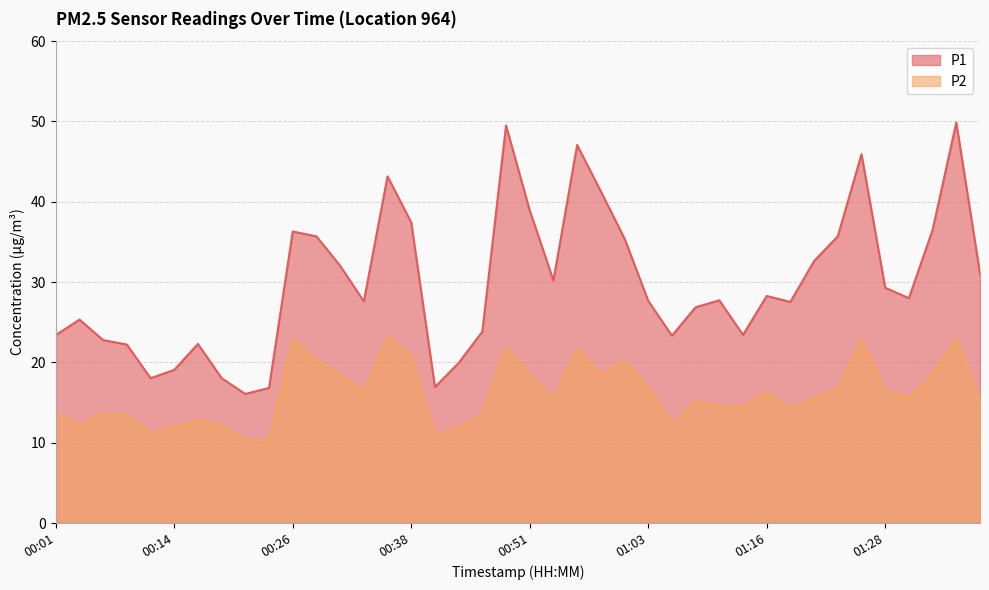

List the series in order of their peak value, highest first.

P1, P2